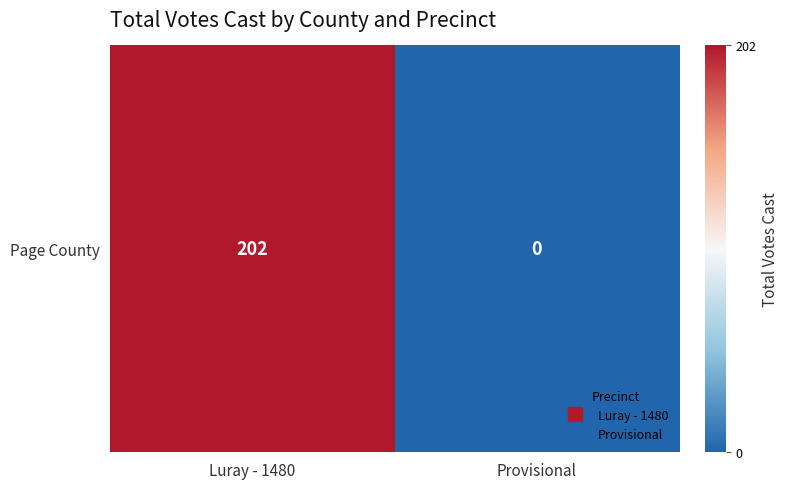

What value does the data have at Luray - 1480, to the nearest 10?

200